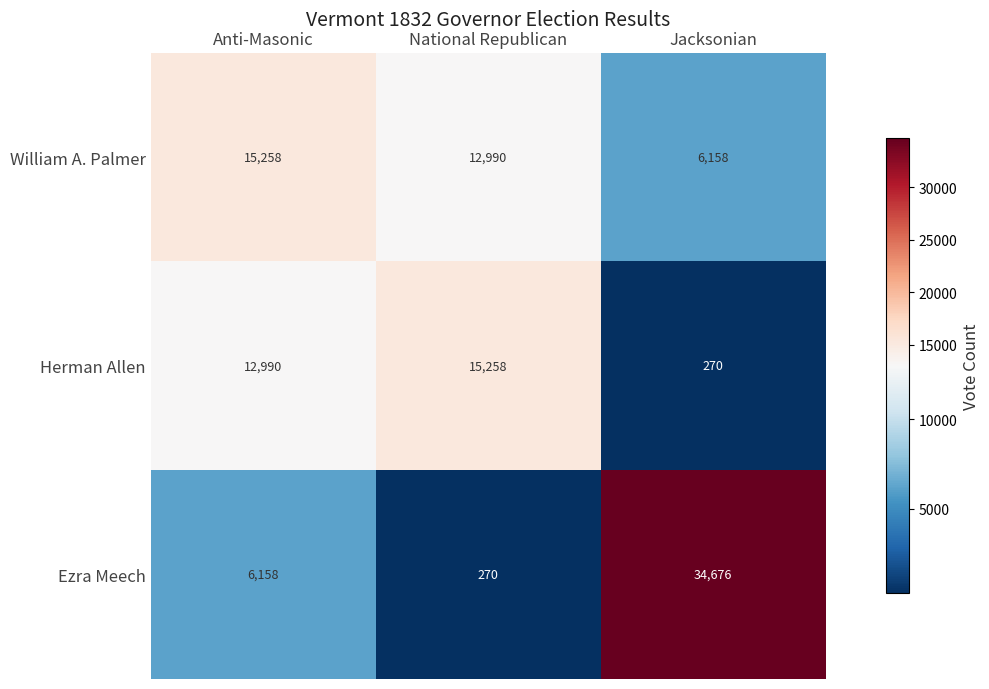

Is it true that Herman Allen equals 12990 at Anti-Masonic?

True